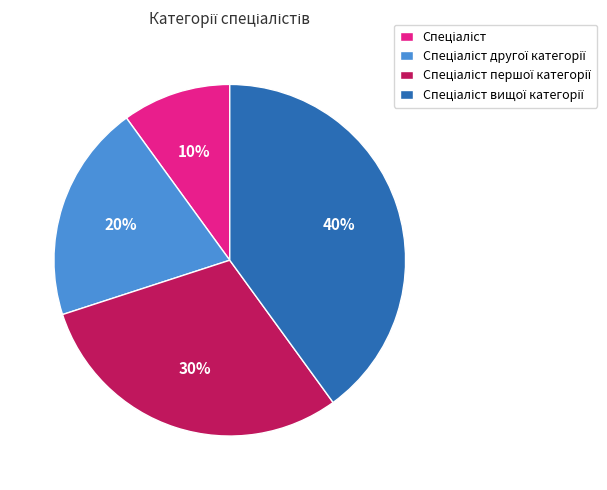

To the nearest percent, what is the average slice percentage?

25%